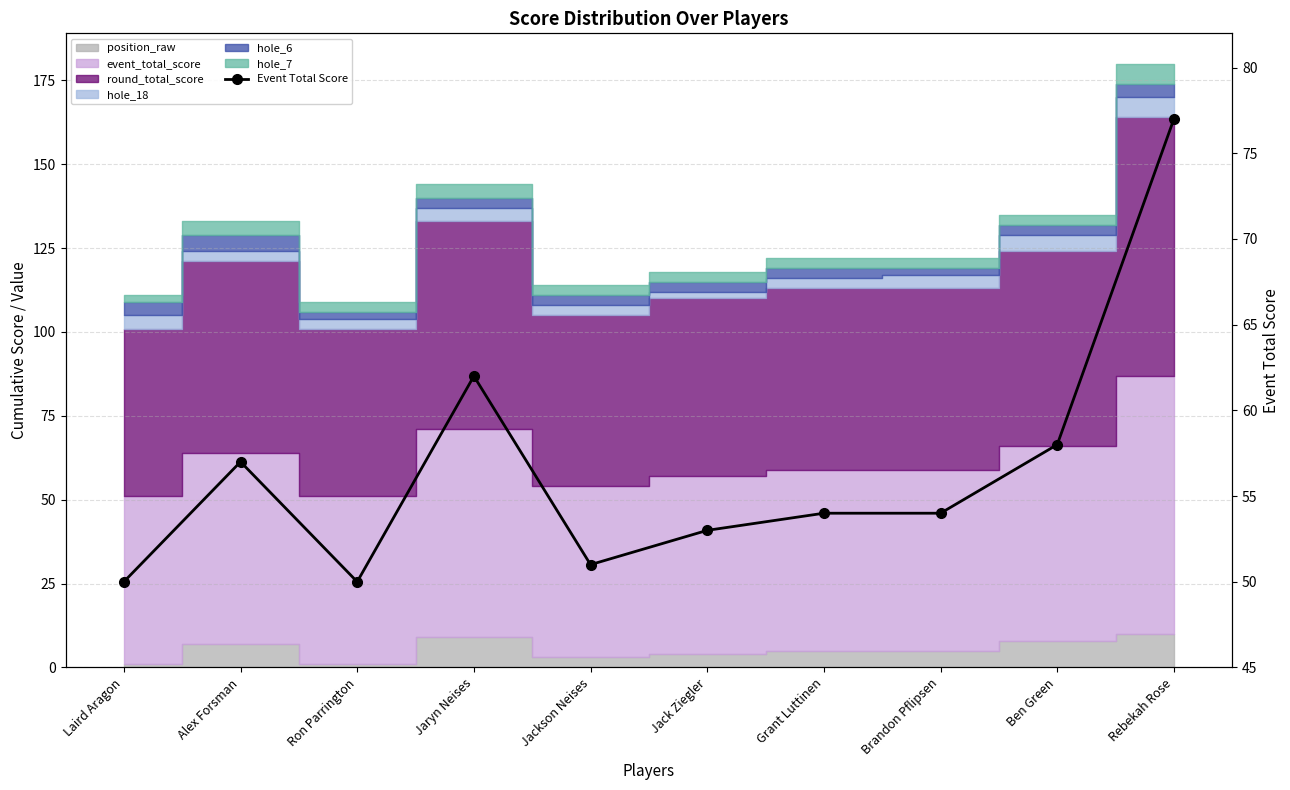

What is the difference between the maximum and second lowest values?

27